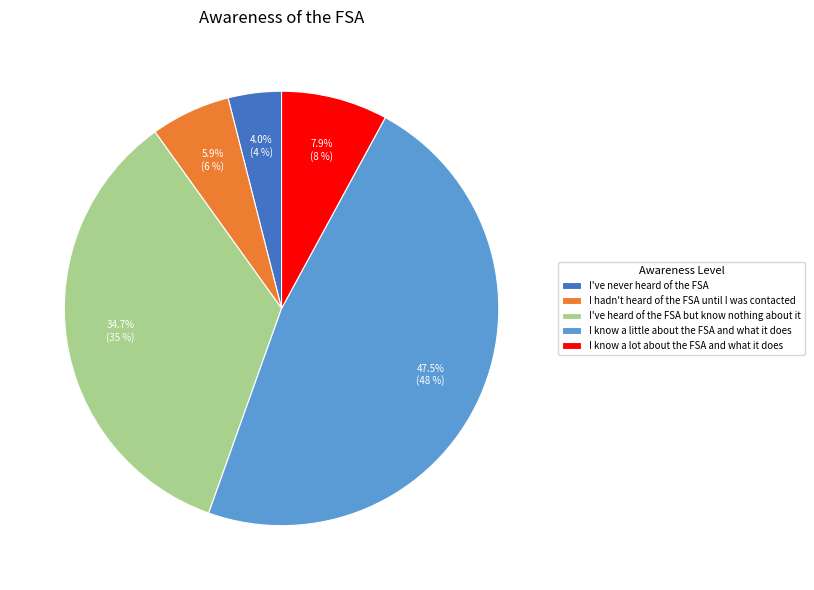

The I've never heard of the FSA slice represents 4% of the pie. True or false?

True